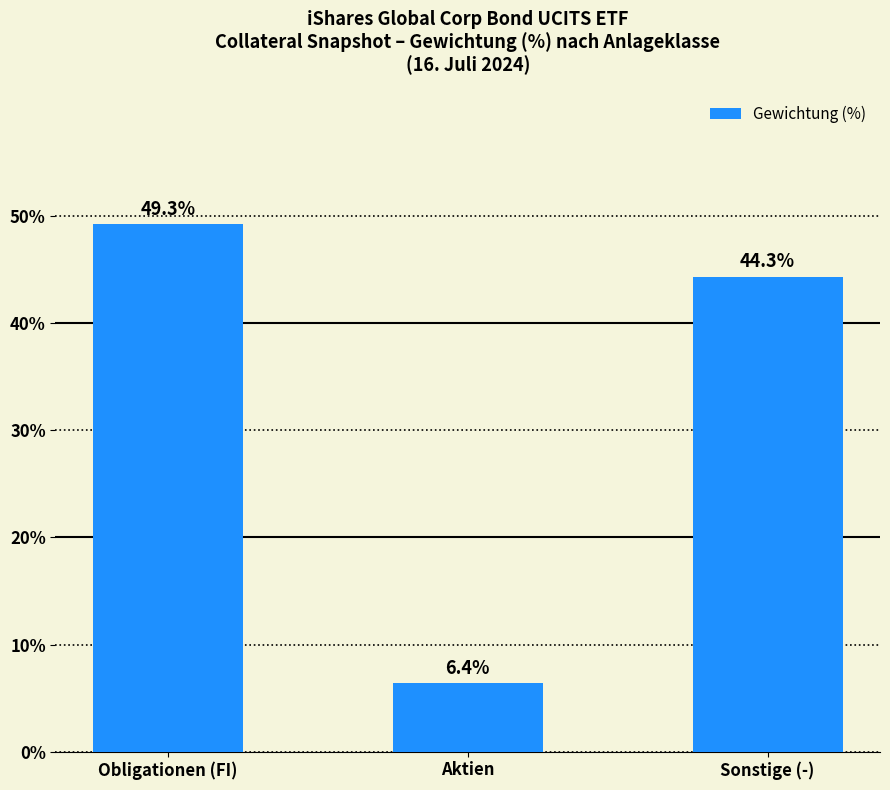

How many bars are there in total?

3